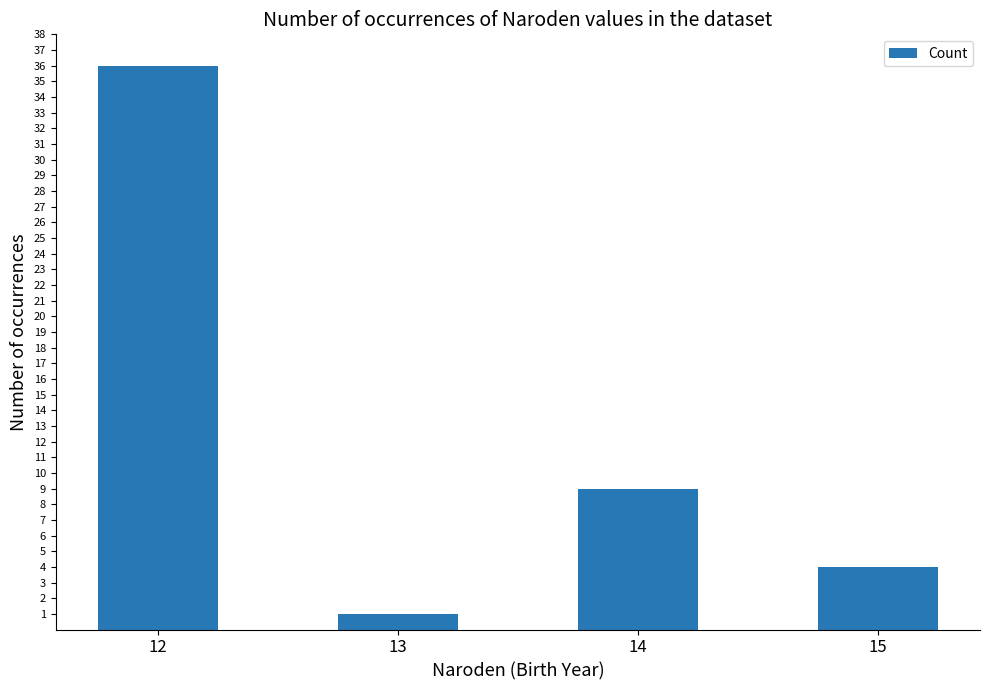

Reading left to right, what are all the values shown in this chart?

36	1	9	4